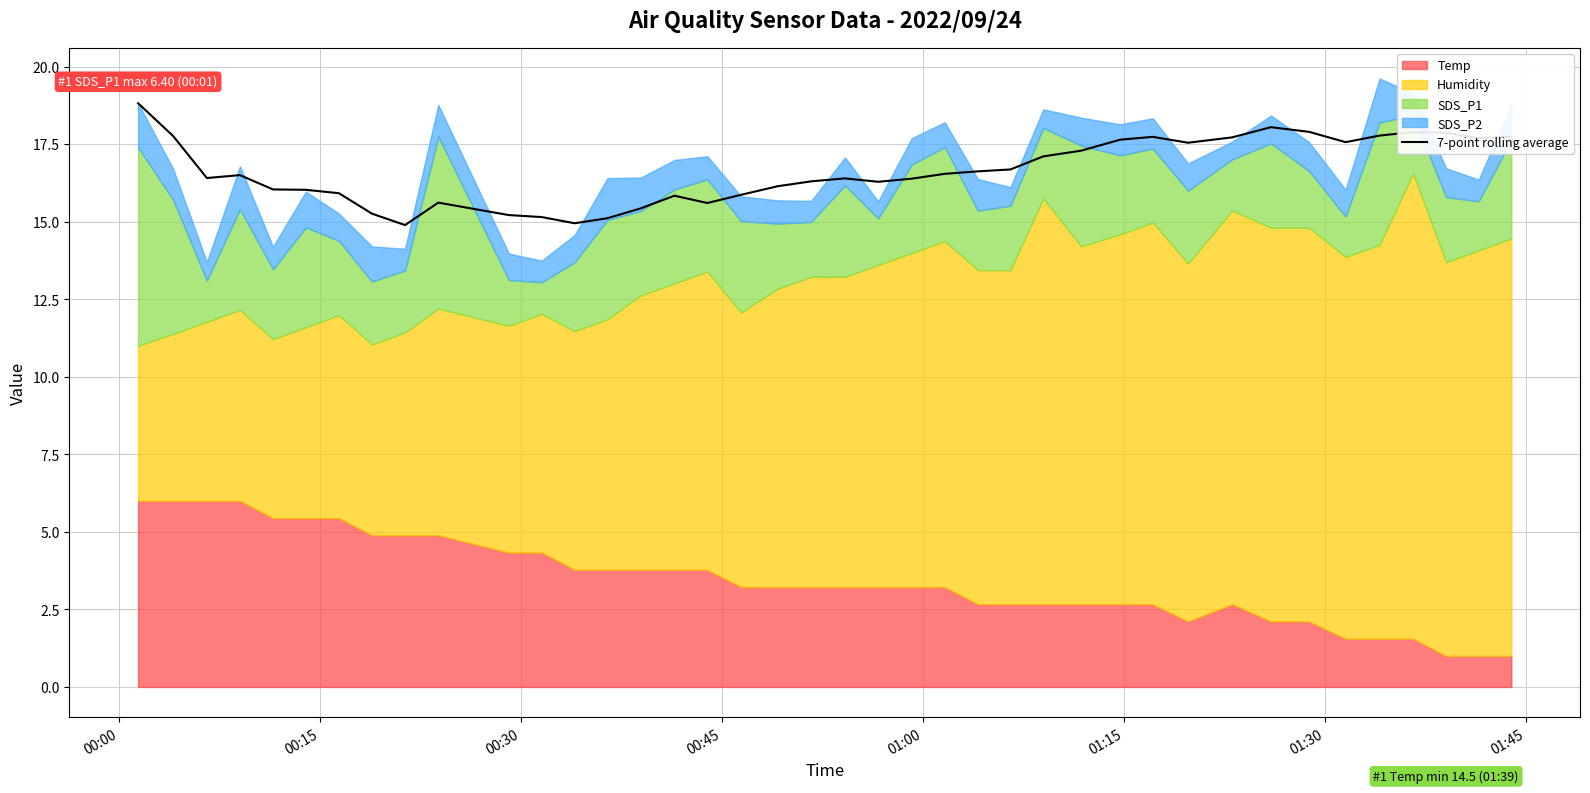

Is it true that the value at 25 is 7.0?

False